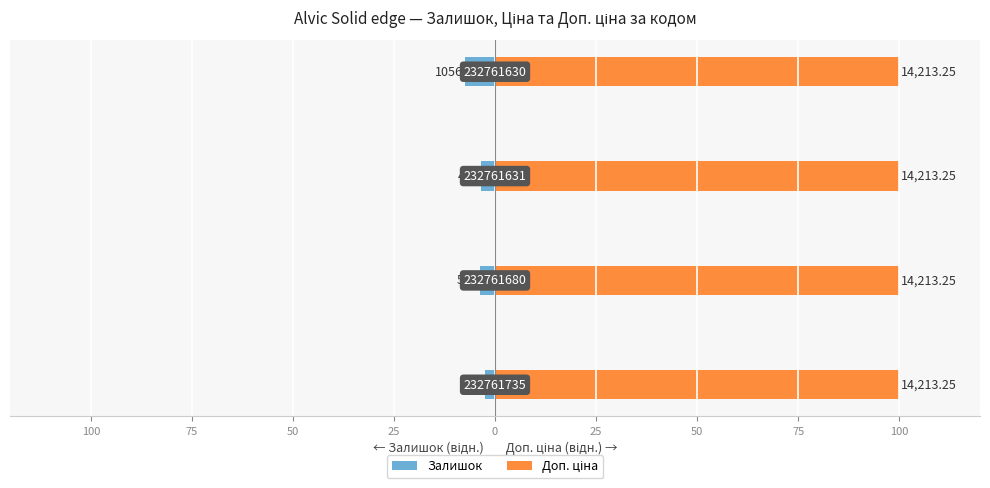

What is the spread (max minus min) of values at 100?

2.8